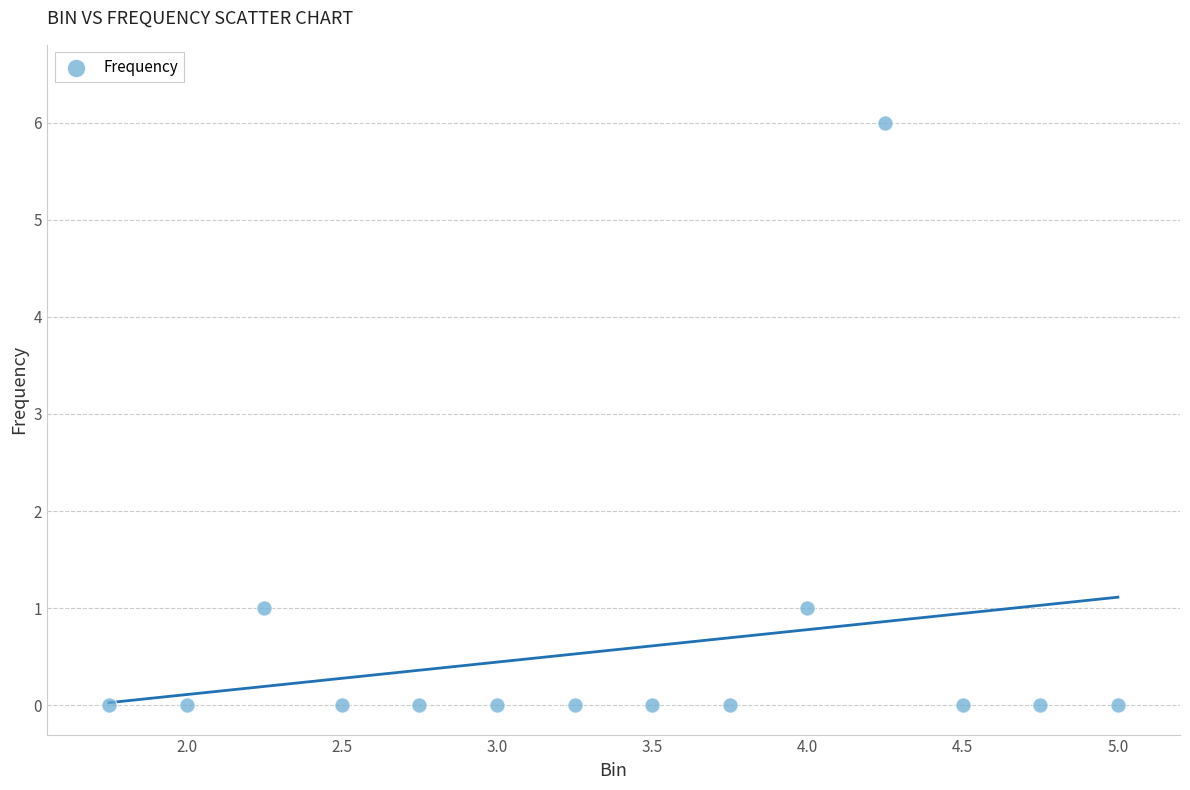

What is the range of Y values (max minus min)?

6